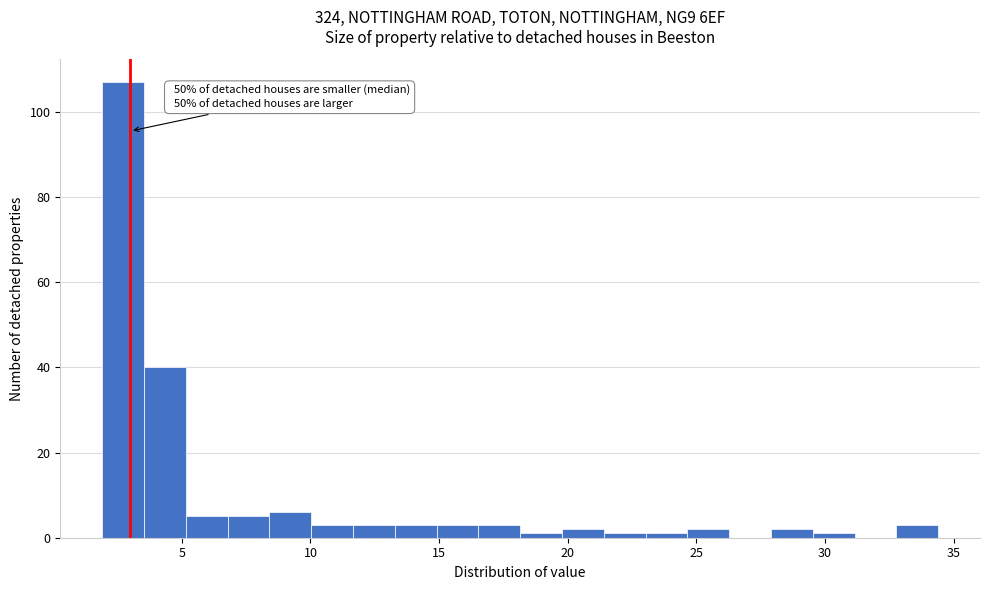

Read against the x-axis, roughly where is the centre of the tallest bar?

2.5